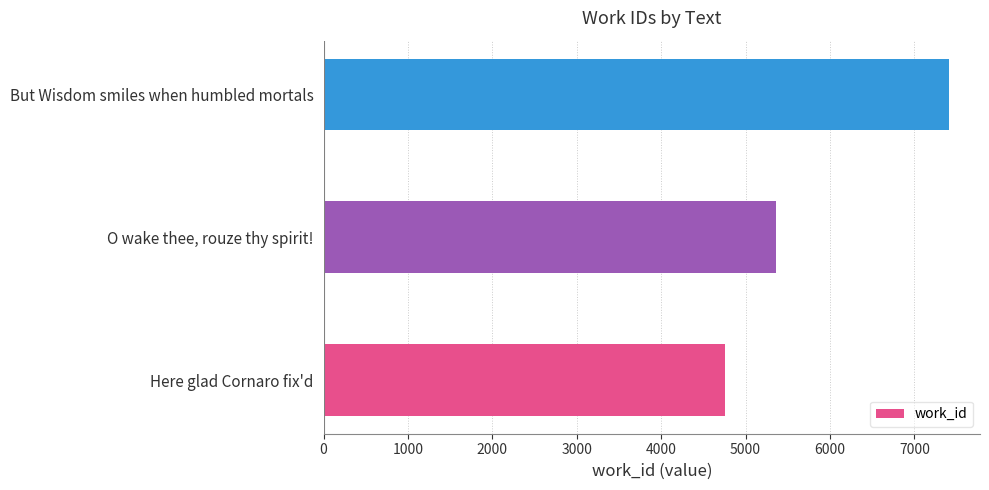

Rank the categories by value from lowest to highest.

Here glad Cornaro fix'd, O wake thee, rouze thy spirit!, But Wisdom smiles when humbled mortals